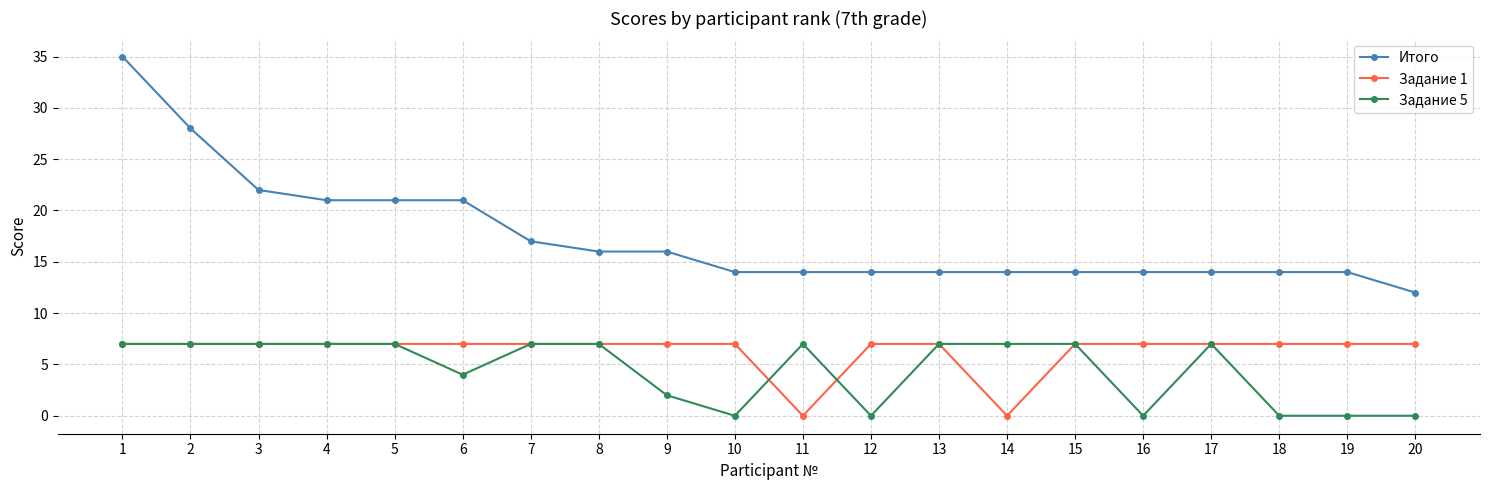

What is the difference between the maximum and second lowest values in the Задание 5 series?

7